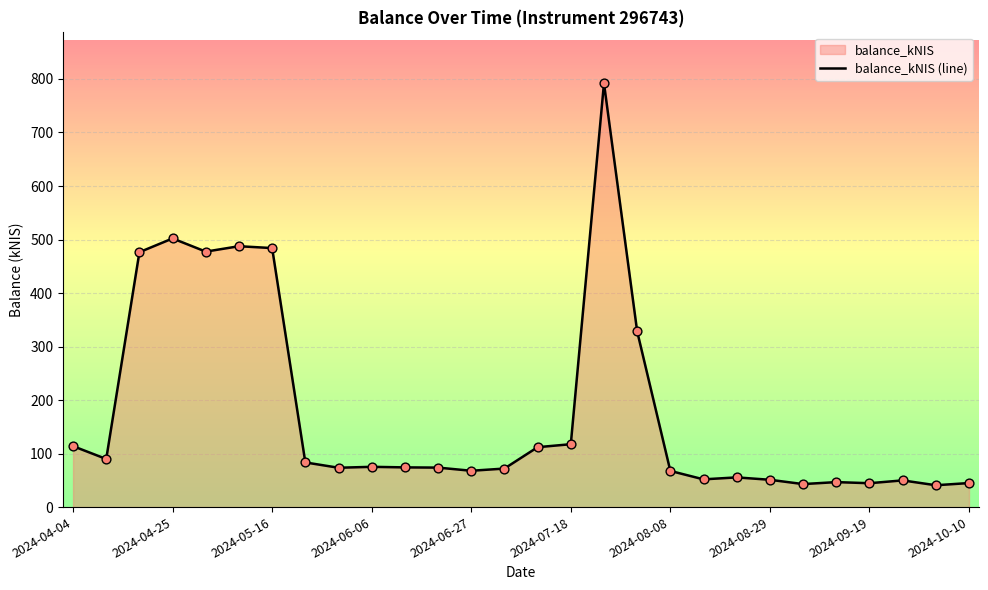

Which has a higher value, 14 or 20?

14